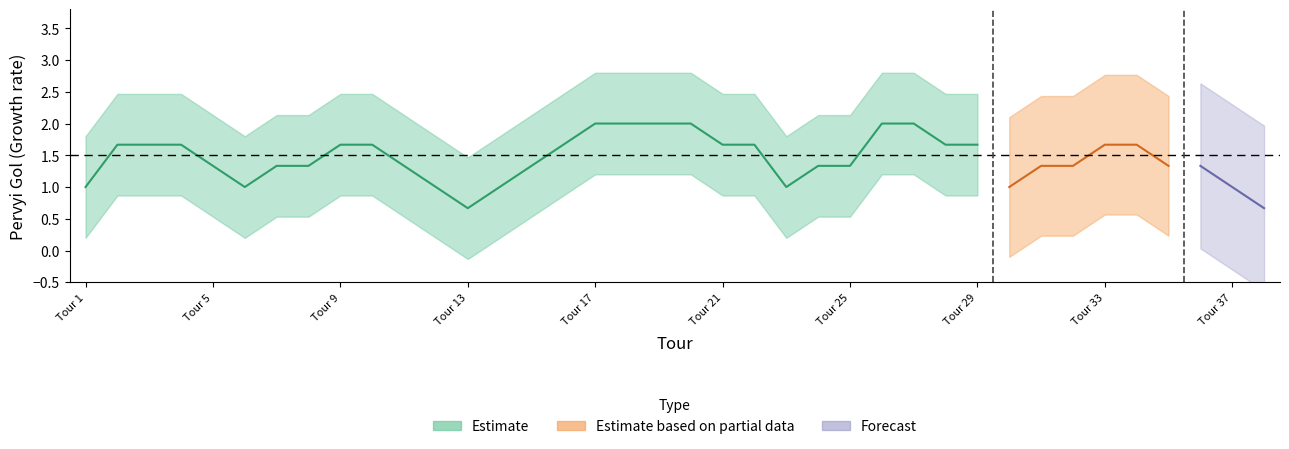

Does the chart display data point markers on the line(s)?

No